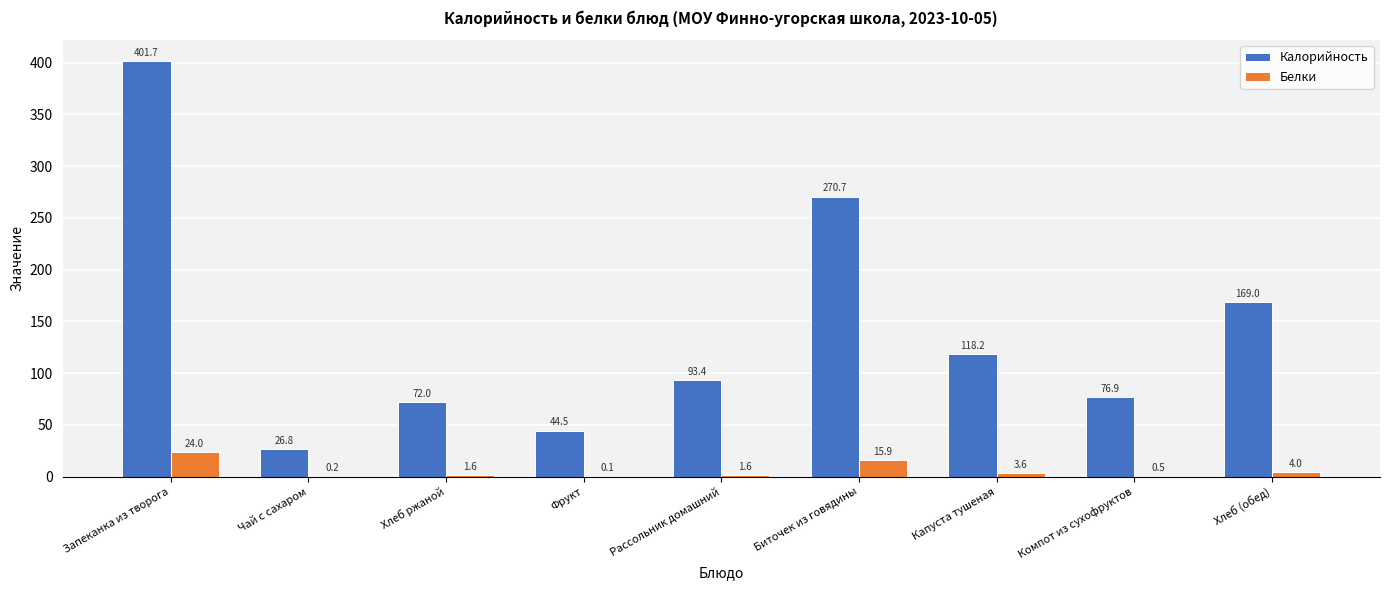

Are the bars grouped side by side (vs. stacked)?

Yes